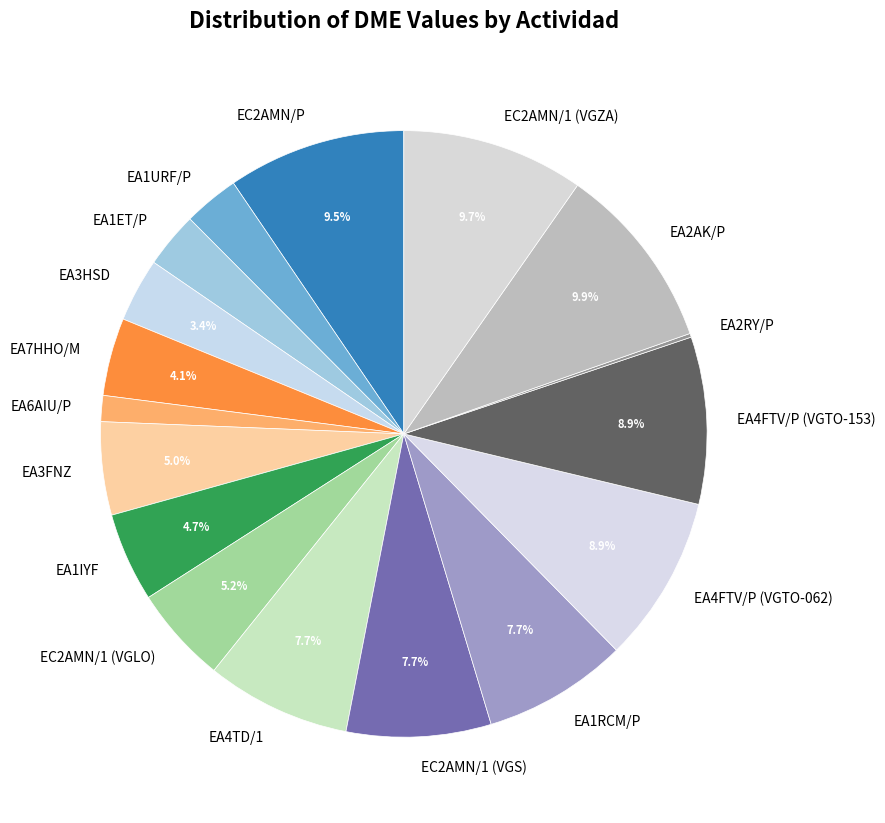

Is the sum of EA6AIU/P and EC2AMN/1 (VGZA) greater than half?

No